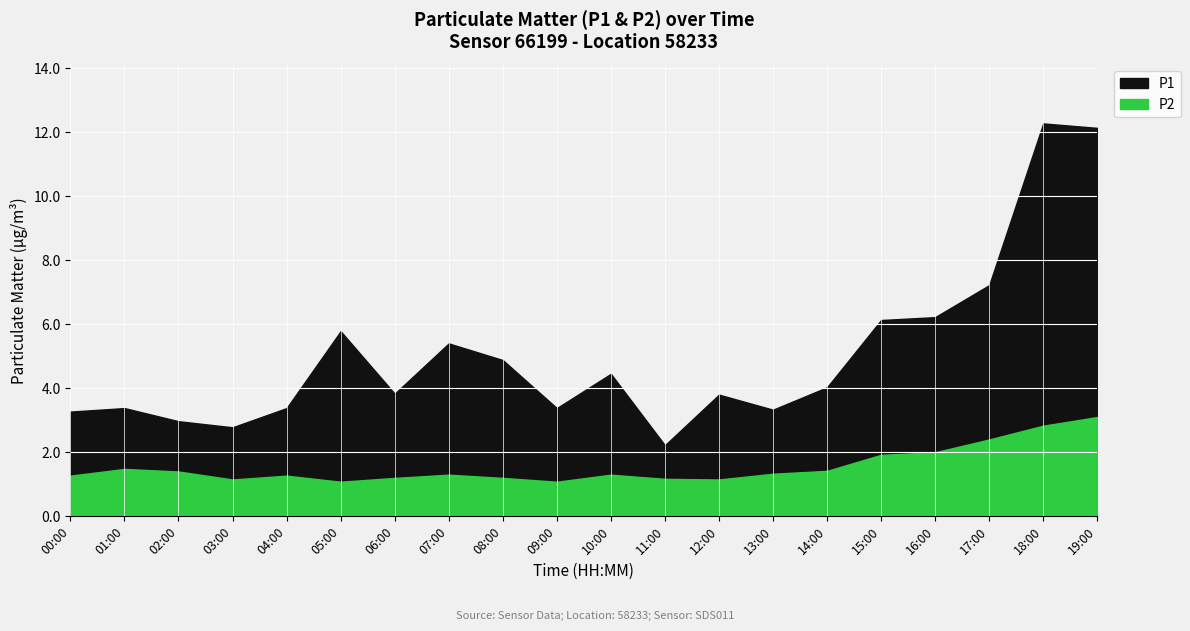

Count the number of categories in the chart.

20